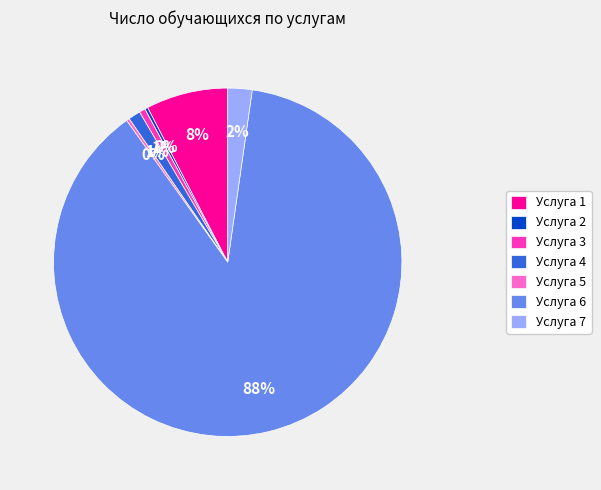

Between Услуга 7 and Услуга 6, which is larger?

Услуга 6